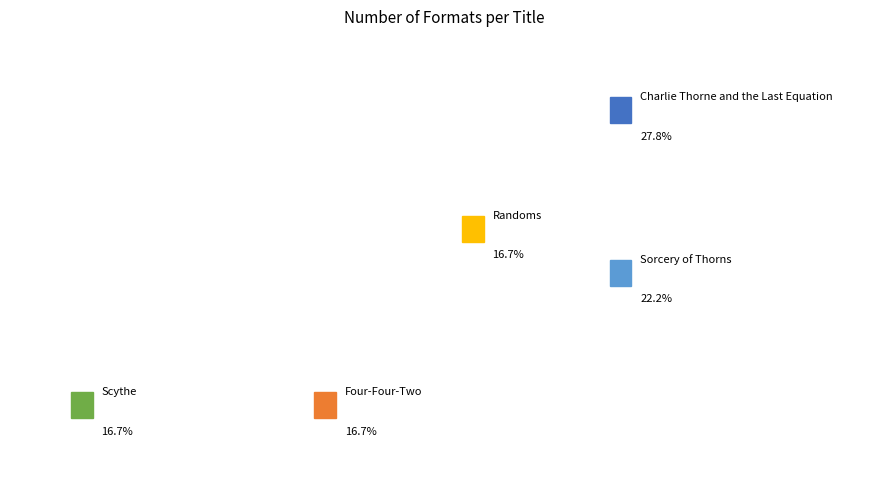

How many segments does this pie chart have?

5